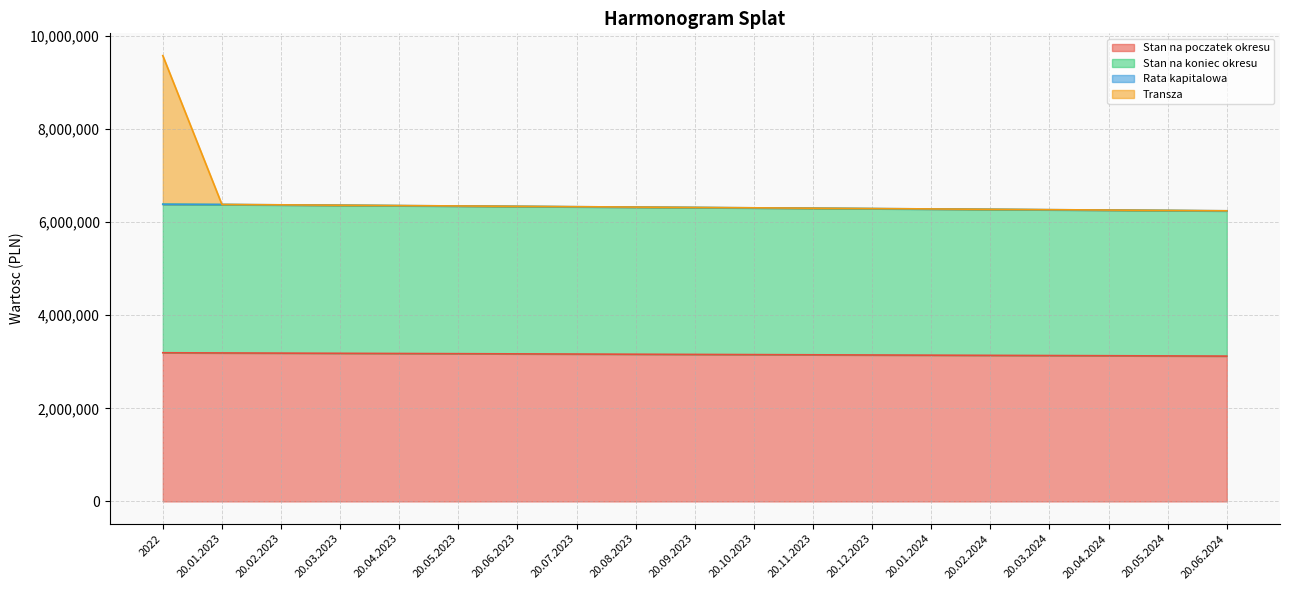

What is the highest value of the Stan na poczatek okresu series?

3194000